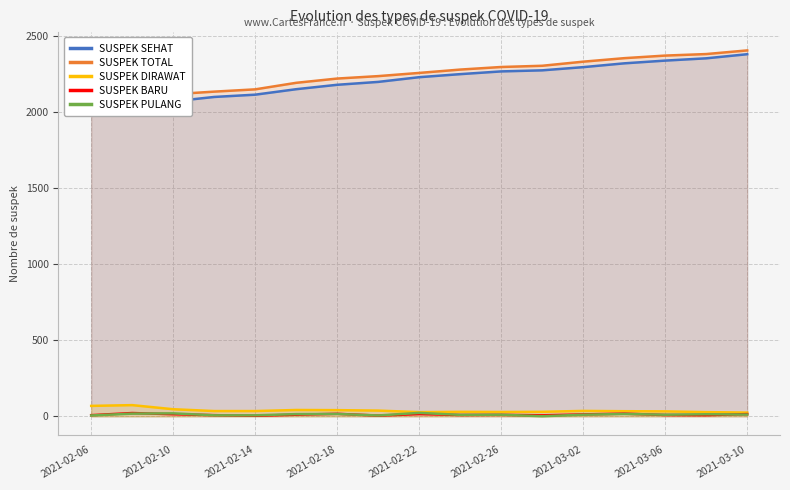

Reading left to right, transcribe all the data shown in this chart.

SUSPEK SEHAT: 1991	2014	2071	2100	2115	2151	2180	2199	2230	2250	2268	2275	2296	2321	2339	2354	2381
SUSPEK TOTAL: 2060	2088	2118	2135	2150	2193	2221	2237	2258	2280	2297	2305	2332	2355	2372	2382	2406
SUSPEK DIRAWAT: 69	74	47	35	35	42	41	38	28	30	29	30	36	34	33	28	25
SUSPEK BARU: 8	22	14	8	4	11	17	5	15	9	10	7	13	18	9	8	15
SUSPEK PULANG: 6	18	20	7	7	15	16	6	23	10	11	1	11	16	11	14	12